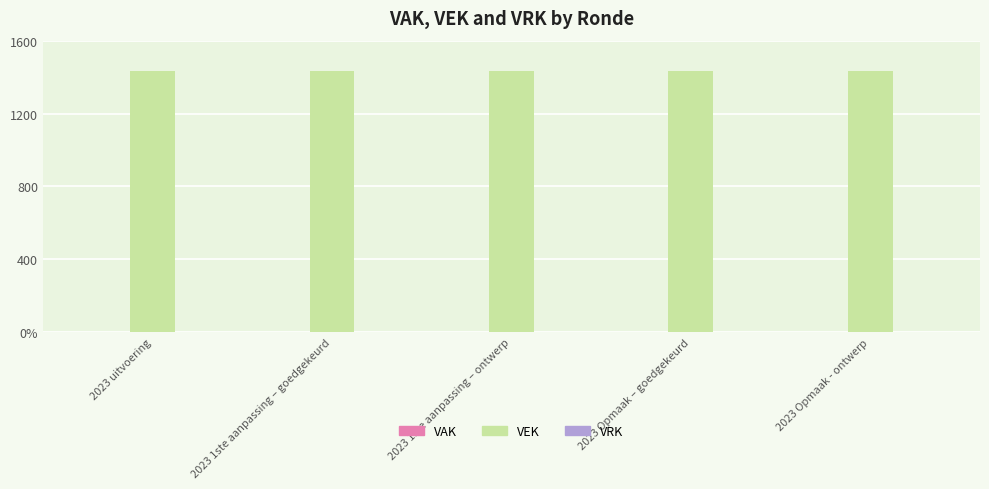

What is the label of the 2nd bar from the right?

2023 Opmaak – goedgekeurd